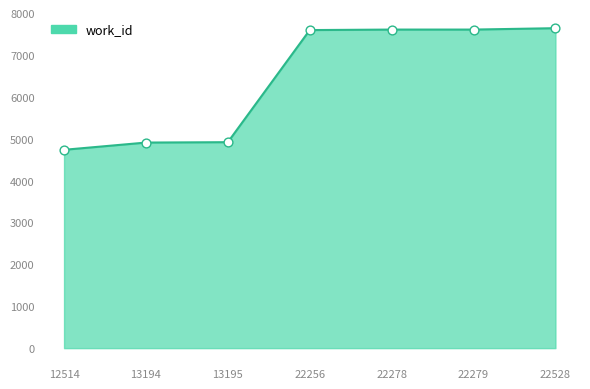

Which has a higher value, 13194 or 12514?

13194